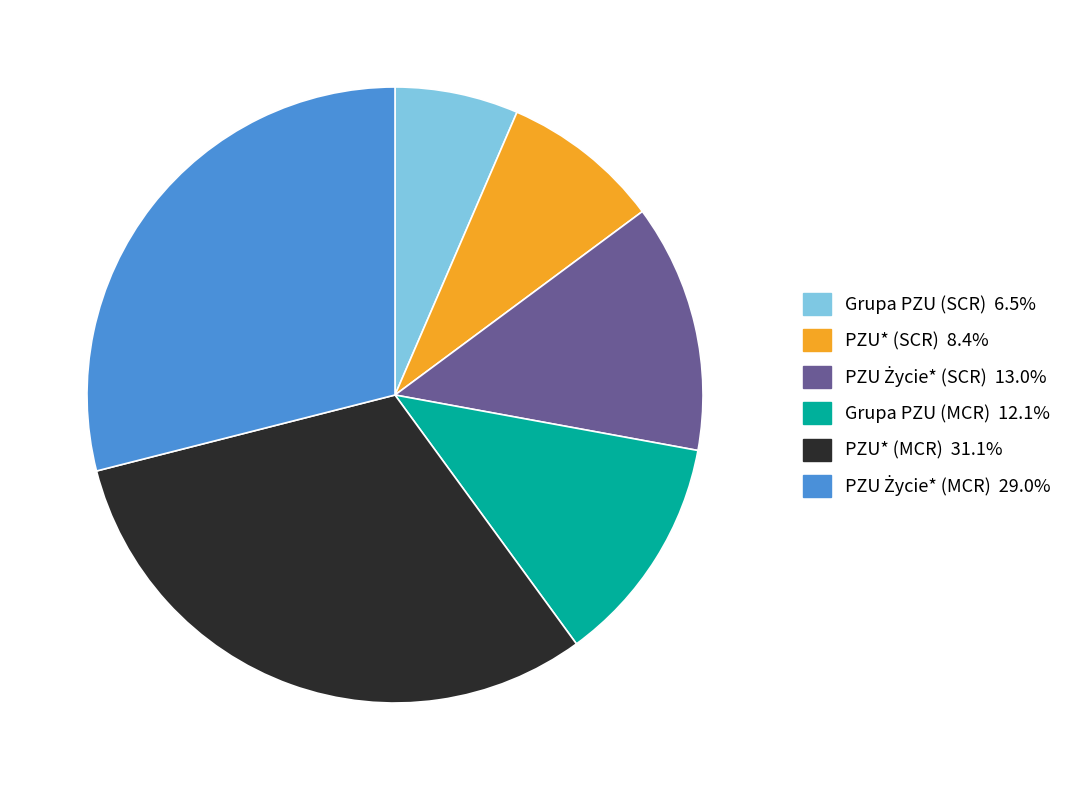

Which has a higher value, PZU* (MCR) or Grupa PZU (MCR)?

PZU* (MCR)